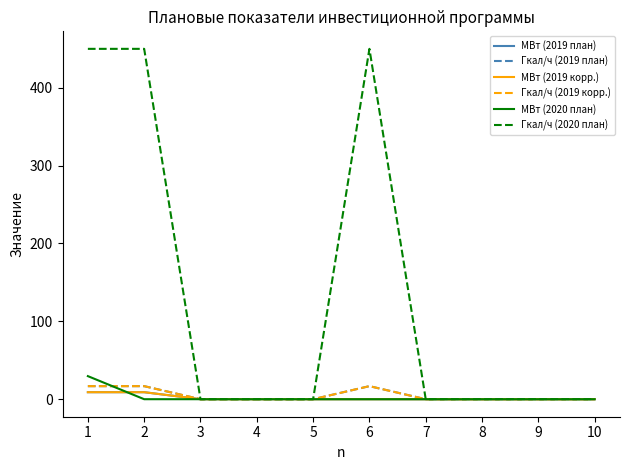

The Гкал/ч (2019 план) series shows 0.0 at 5. True or false?

True